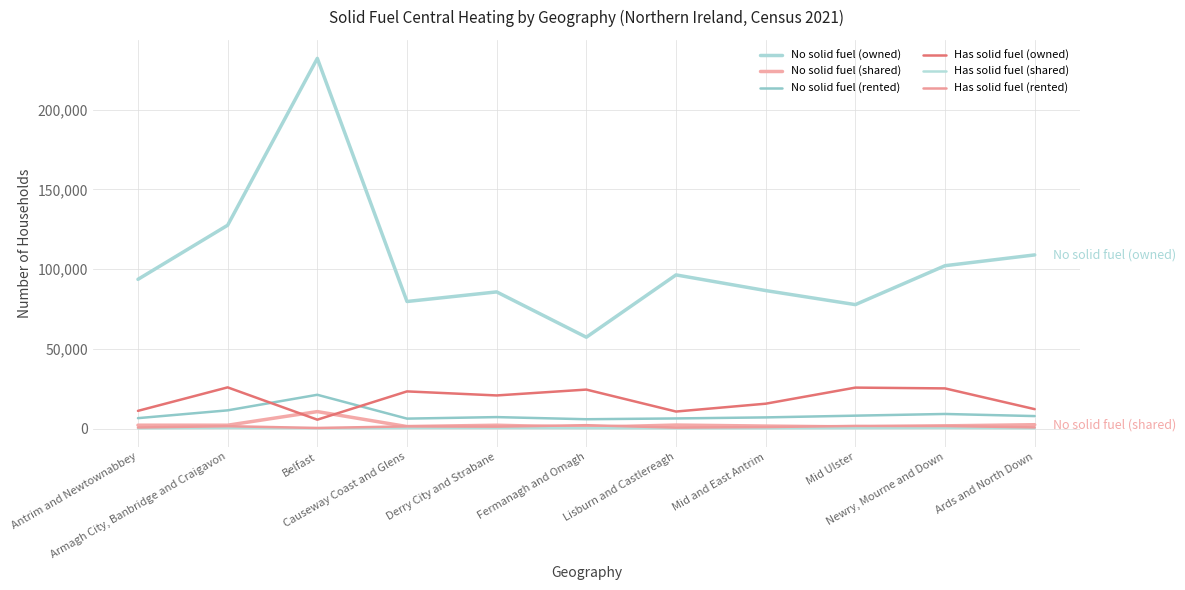

What is the value of the Has solid fuel (owned) point at the 10th from the left?

25199